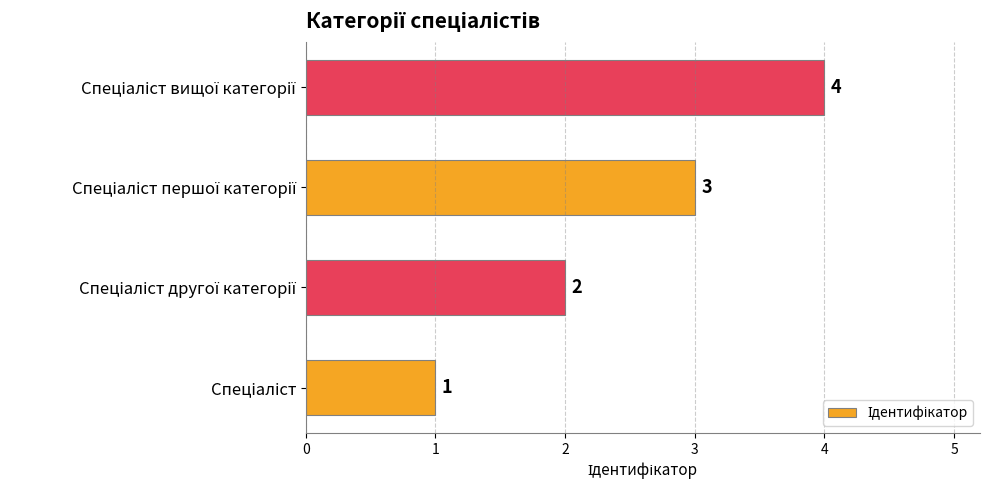

What is the greatest value displayed?

4